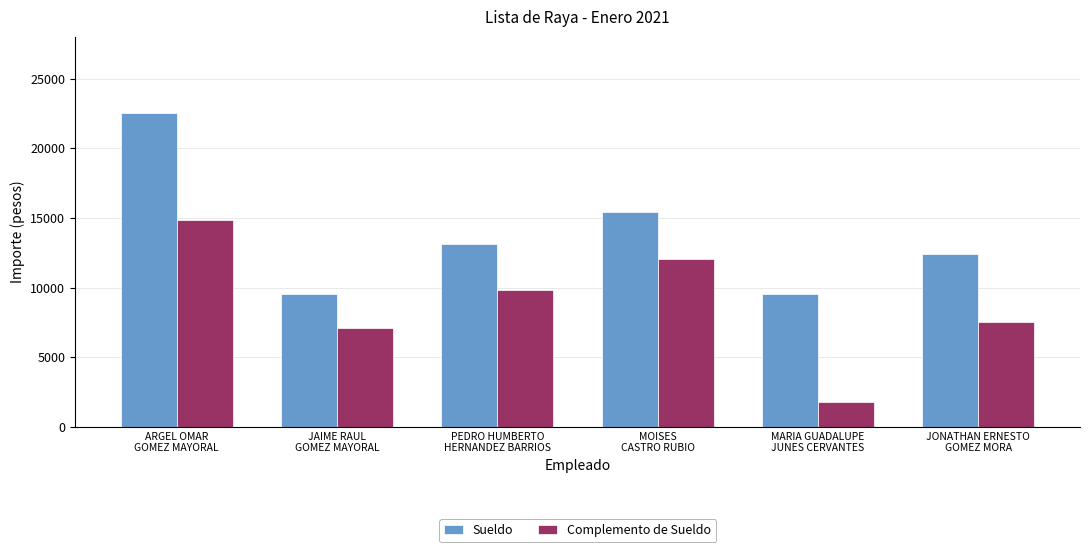

Which series has the largest total across all categories?

Sueldo